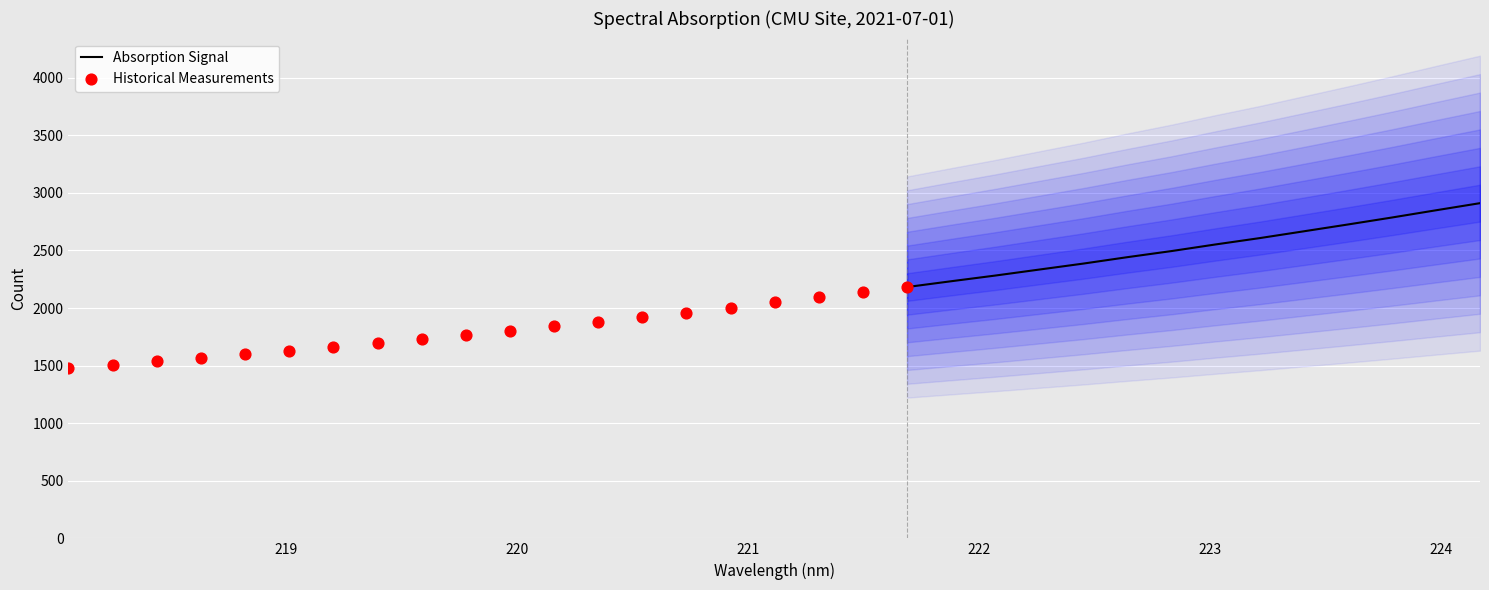

Is the value of x at 13 greater than the value of y at 24?

No